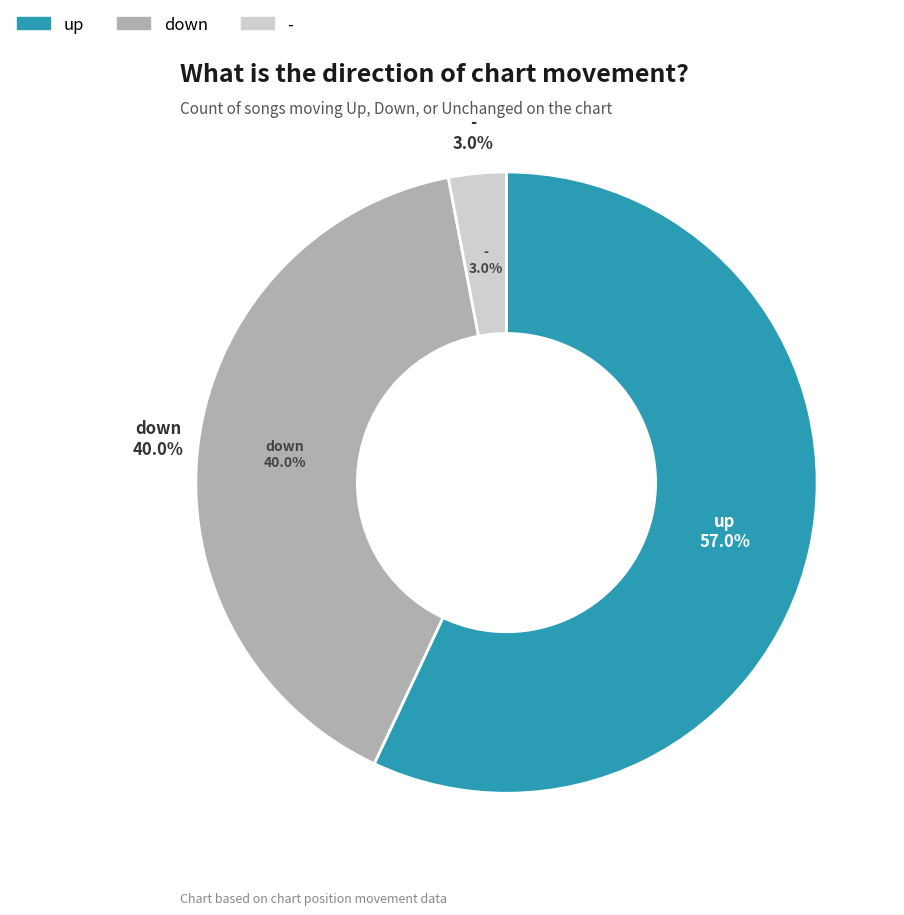

Count the number of slices in the pie.

3